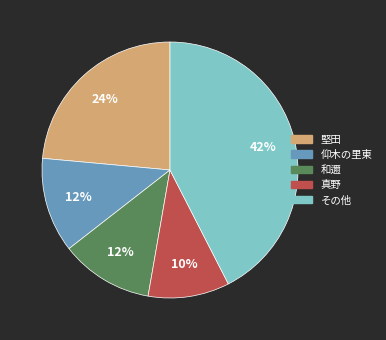

How many slices are in this pie chart?

5